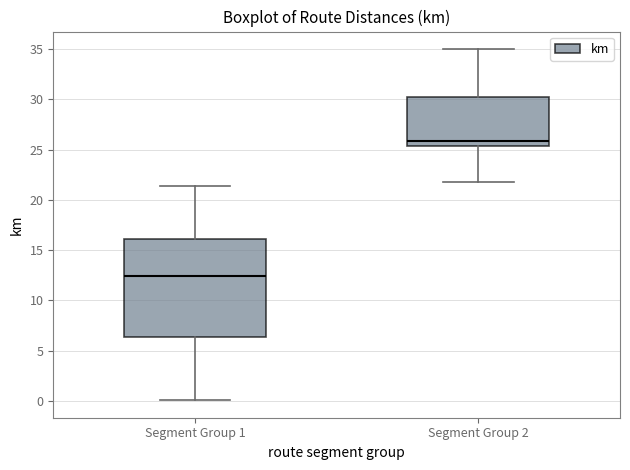

Where does the upper whisker of the box for Segment Group 1 end on the y-axis? The values are not printed on the chart, so give them approximately, as read against the axis.

21.5